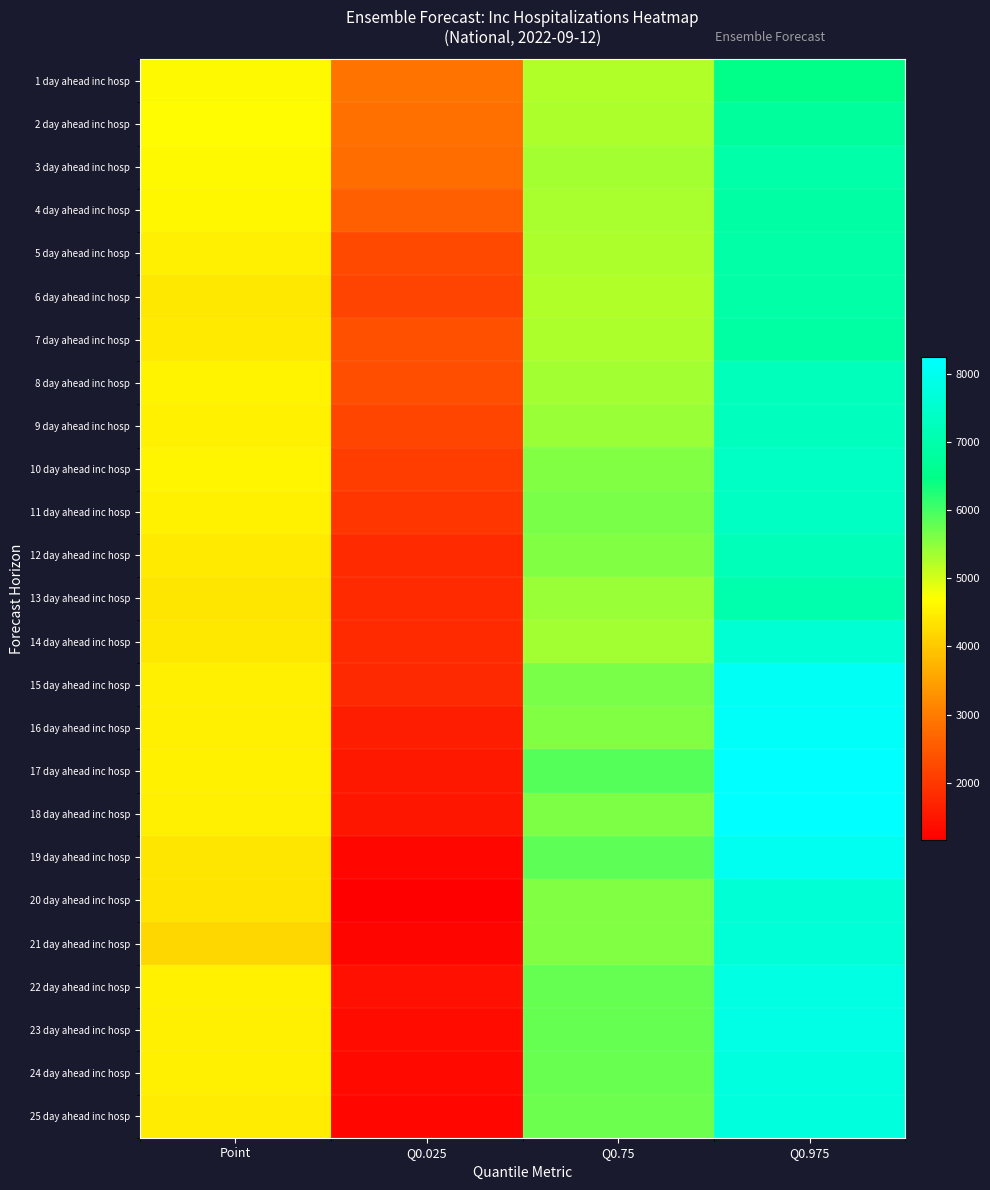

At how many categories does at least one series exceed 1860?

4